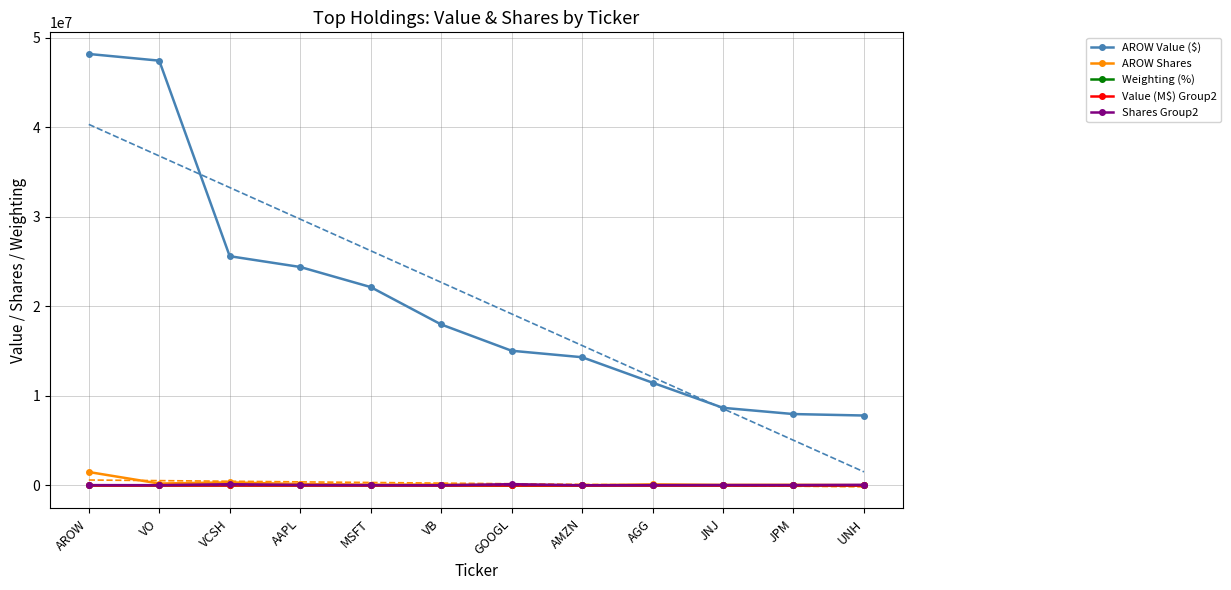

What are all the series names shown in the legend?

AROW Value ($), AROW Shares, Weighting (%), Value (M$) Group2, Shares Group2